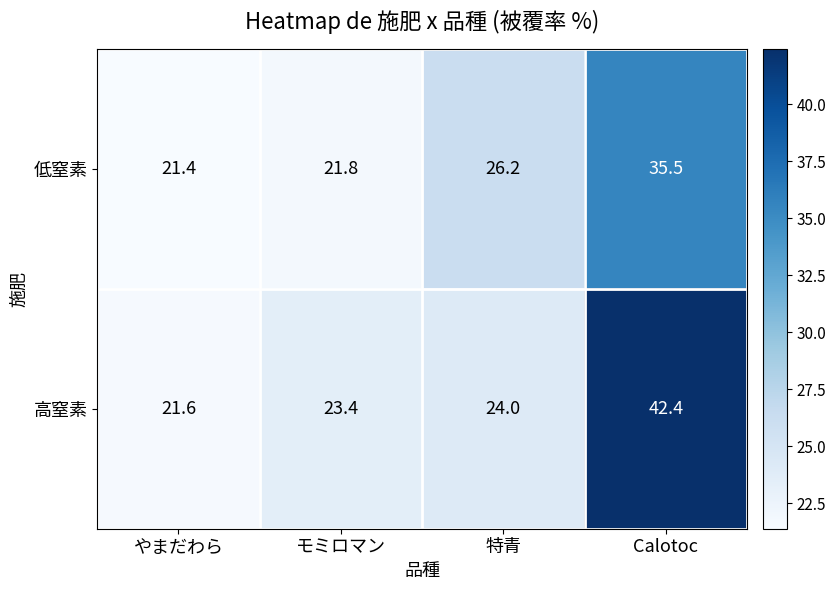

The value of 高窒素 at 特青 is 40.9. True or false?

False